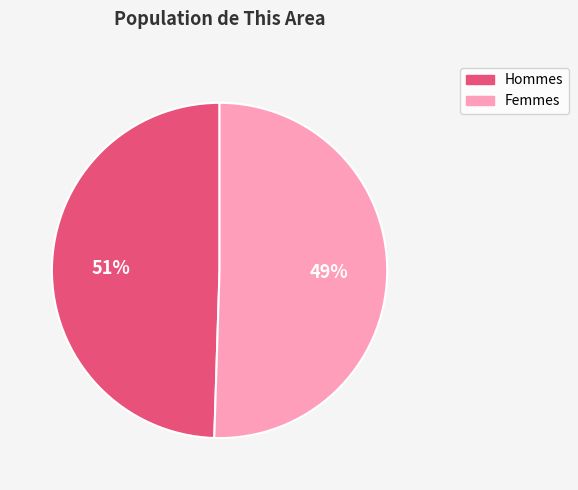

Is there a majority slice in this chart?

Yes